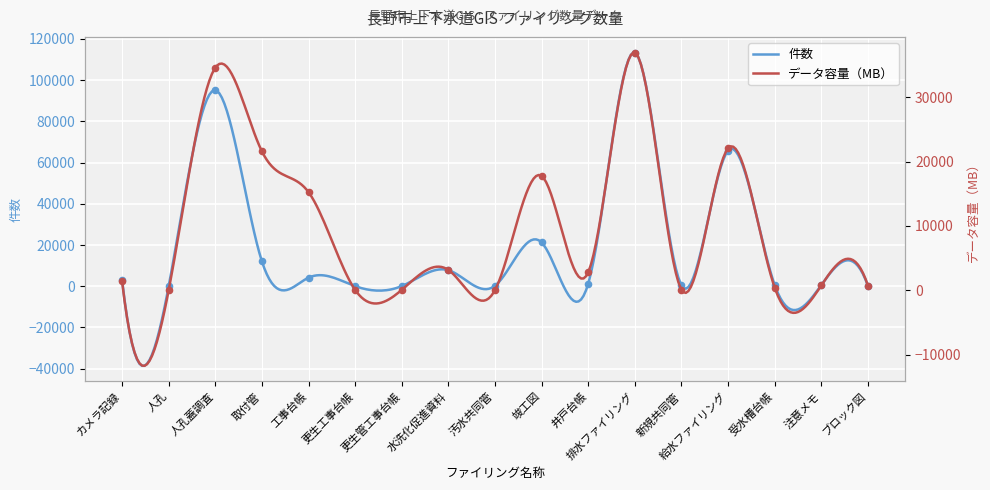

Which series has the widest spread of Y values?

件数